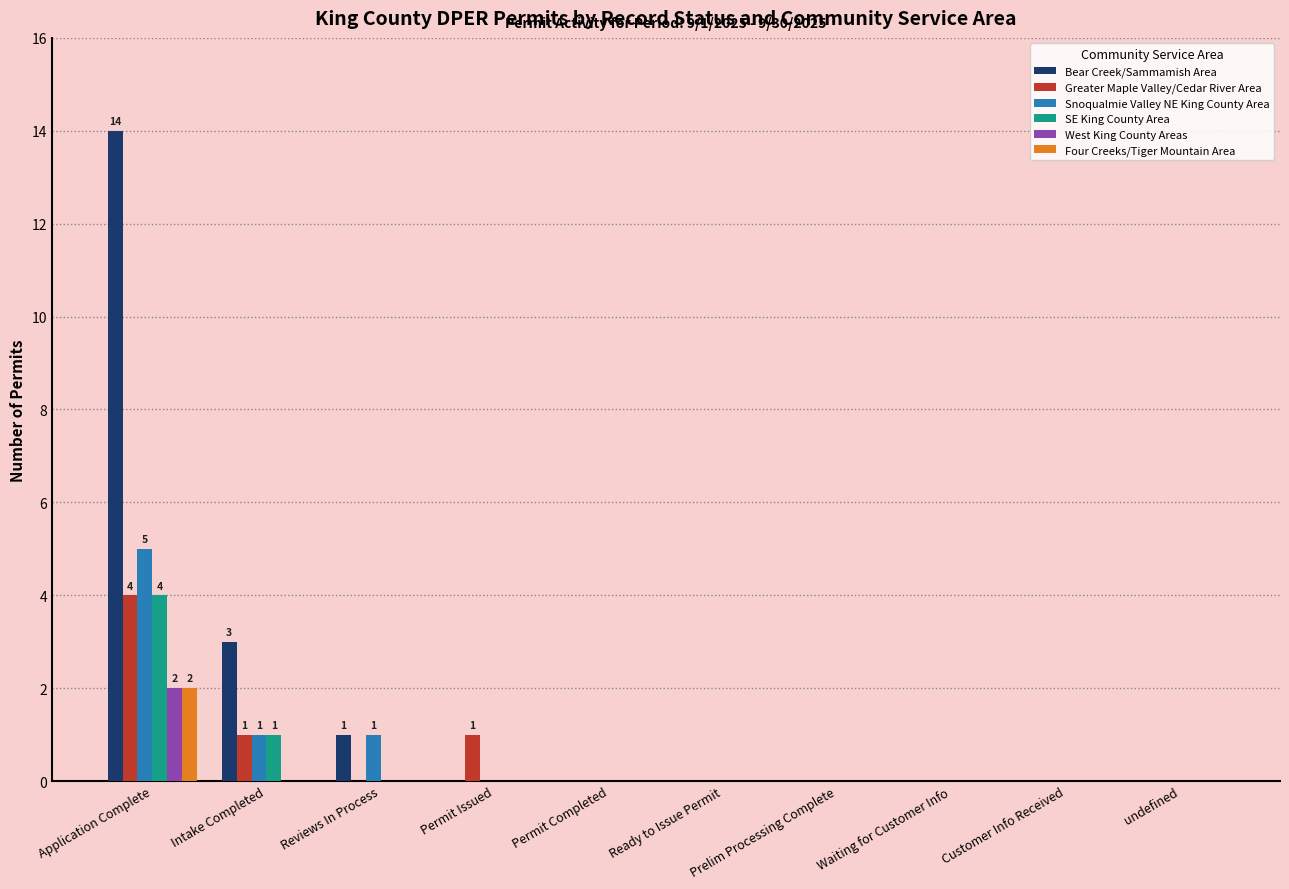

How many series are shown in this chart?

6